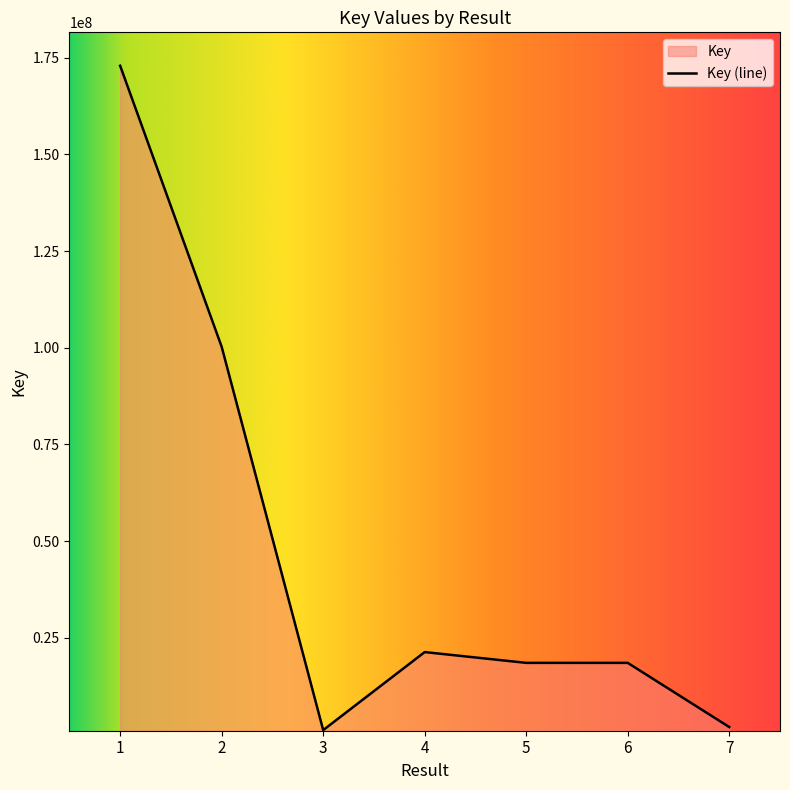

Reading right to left, transcribe all the data shown in this chart.

1869413	18471898	18472196	21261629	1078353	100243273	172958212